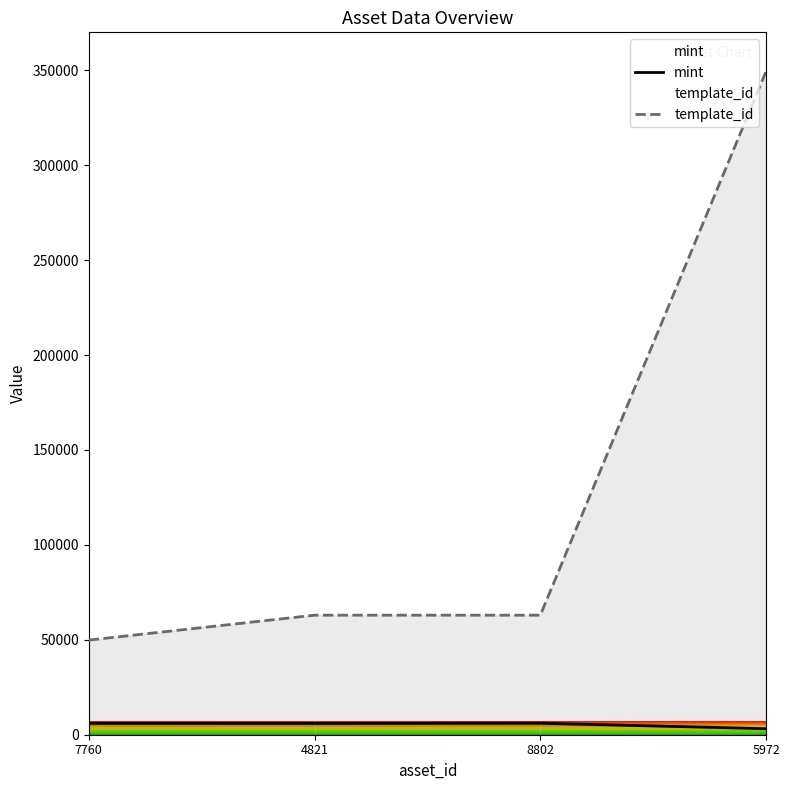

What is the difference between the highest and lowest values at 4821?

56999